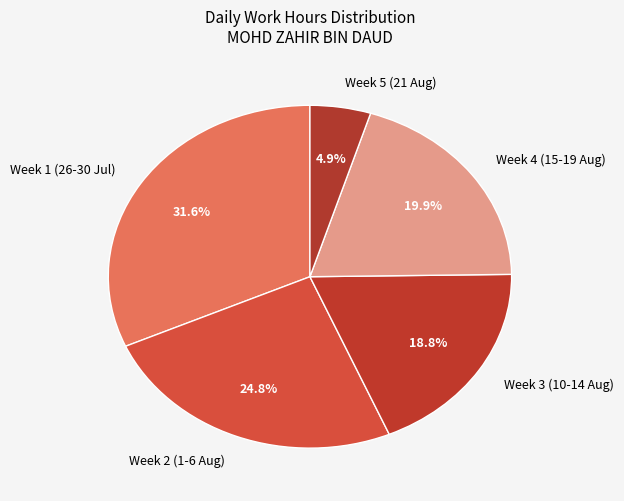

Between Week 3 (10-14 Aug) and Week 4 (15-19 Aug), which is larger?

Week 4 (15-19 Aug)